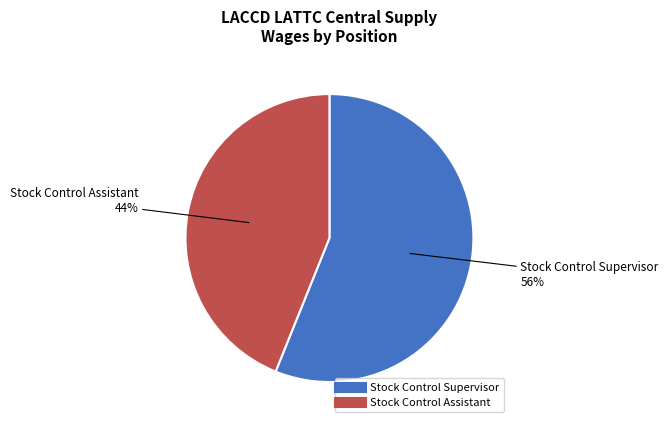

Approximately how many times larger is the value at Stock Control Supervisor compared to Stock Control Assistant?

1.3